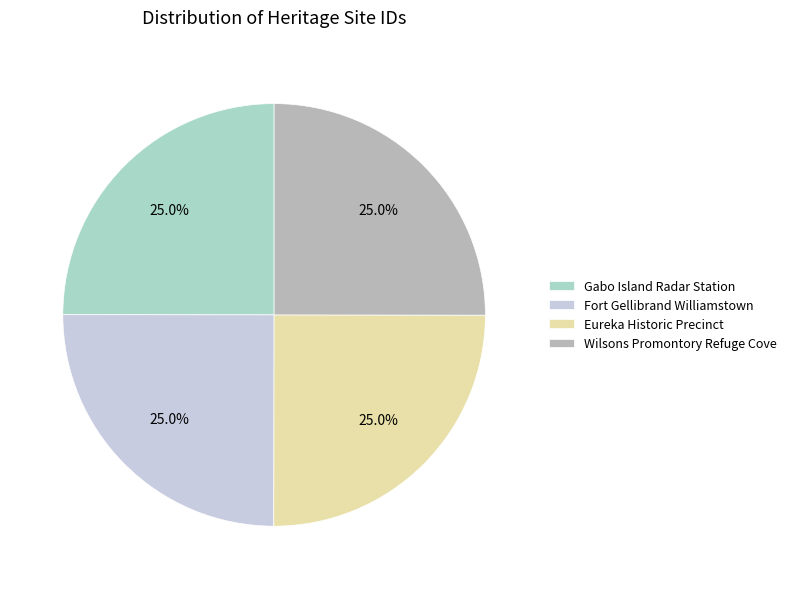

Is it true that Fort Gellibrand Williamstown is 25% of the pie?

True